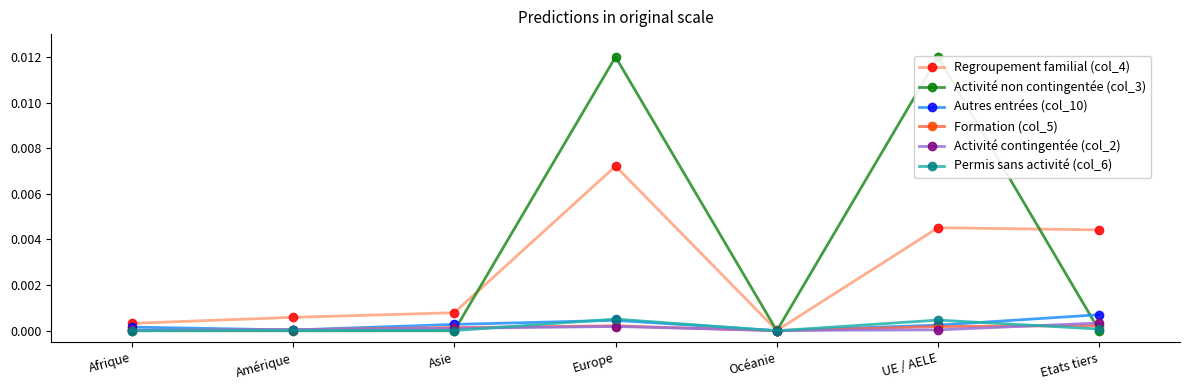

True or false: Permis sans activité (col_6) and Autres entrées (col_10) cross at least once.

True